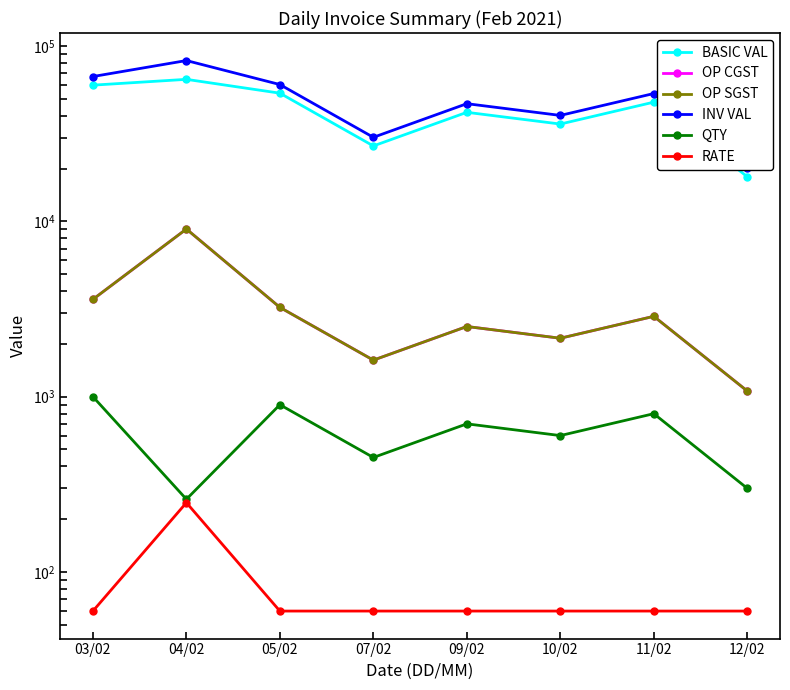

How many interior local peaks does the RATE series have?

1